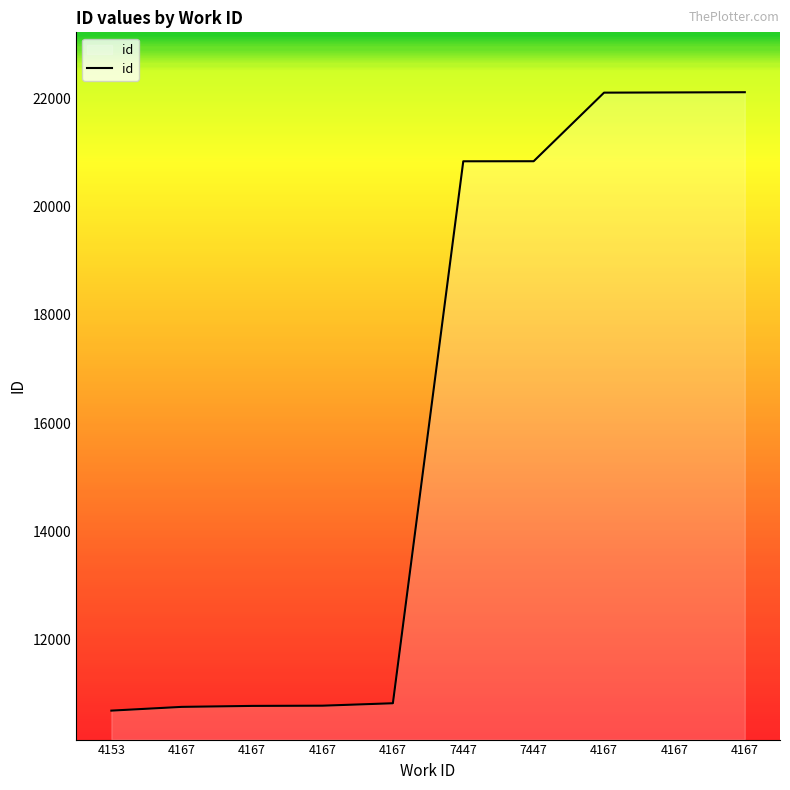

What is the minimum value shown in the chart?

10694